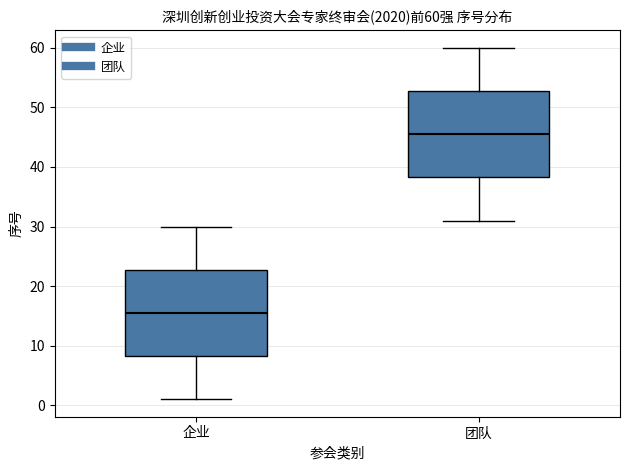

Which box's median line is the highest?

团队